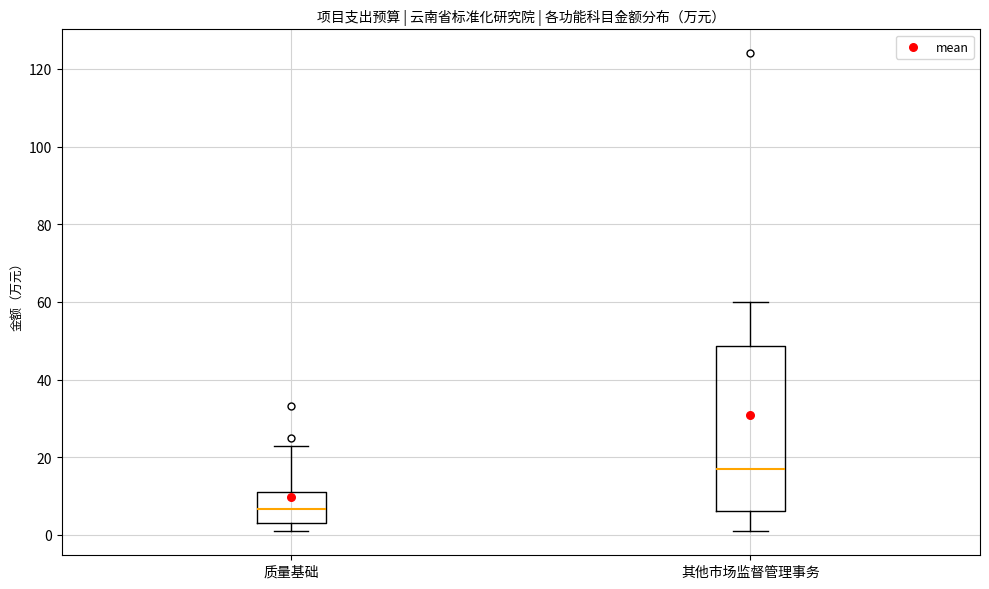

Which box has the lowest median line?

质量基础